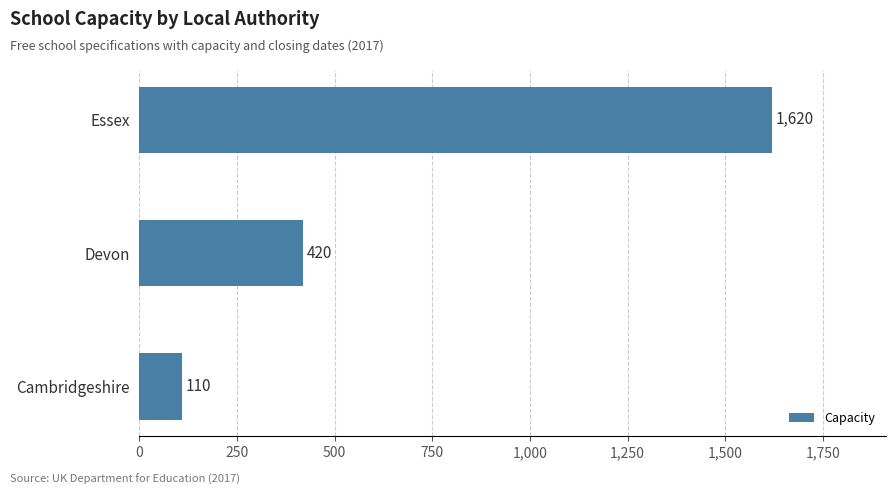

How many series are shown in this chart?

1